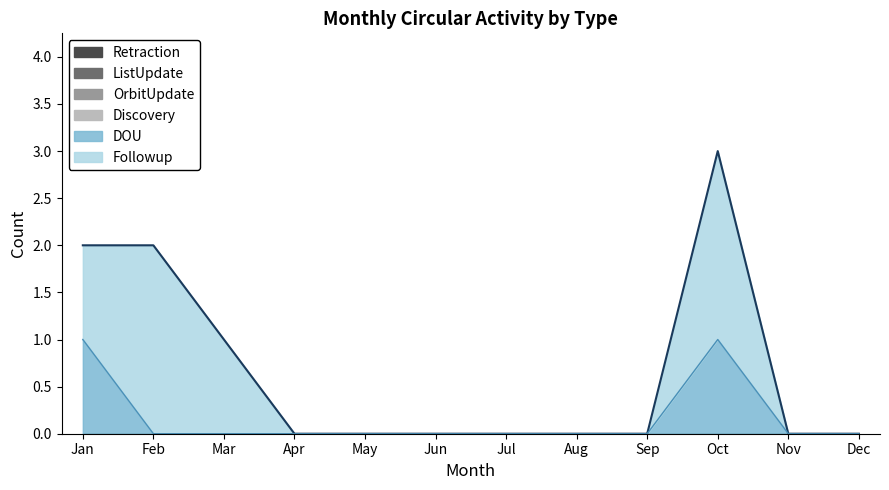

What is the greatest value displayed?

2